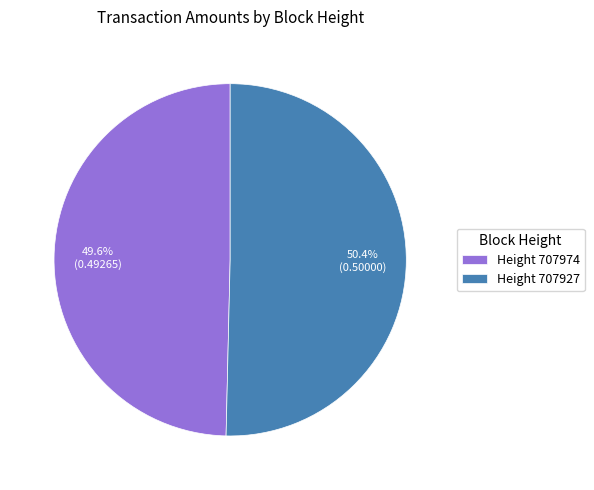

What is the total percentage of Height 707974 and Height 707927?

100.0%